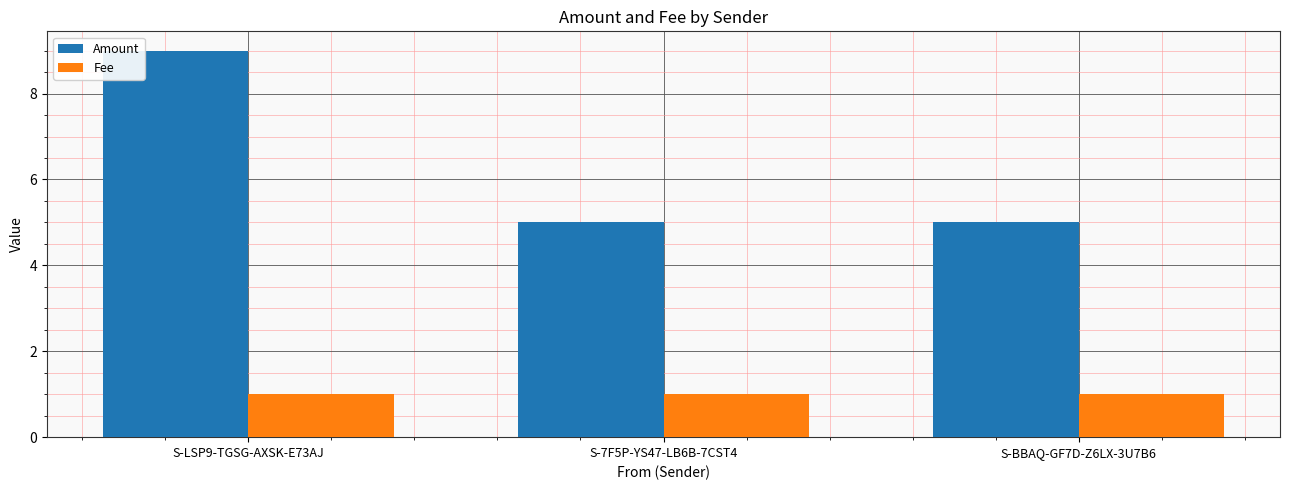

Reading left to right, transcribe all the data shown in this chart.

Amount: S-LSP9-TGSG-AXSK-E73AJ=9	S-7F5P-YS47-LB6B-7CST4=5	S-BBAQ-GF7D-Z6LX-3U7B6=5
Fee: S-LSP9-TGSG-AXSK-E73AJ=1	S-7F5P-YS47-LB6B-7CST4=1	S-BBAQ-GF7D-Z6LX-3U7B6=1